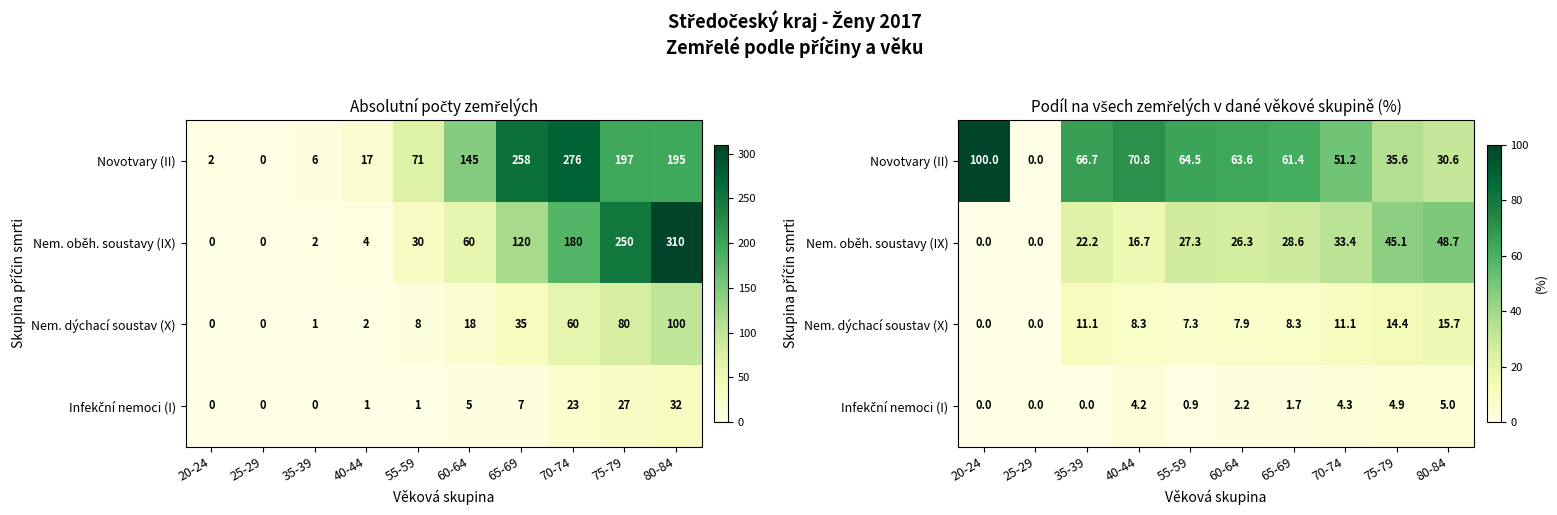

At which label is Infekční nemoci (I) closest to 2?

60-64